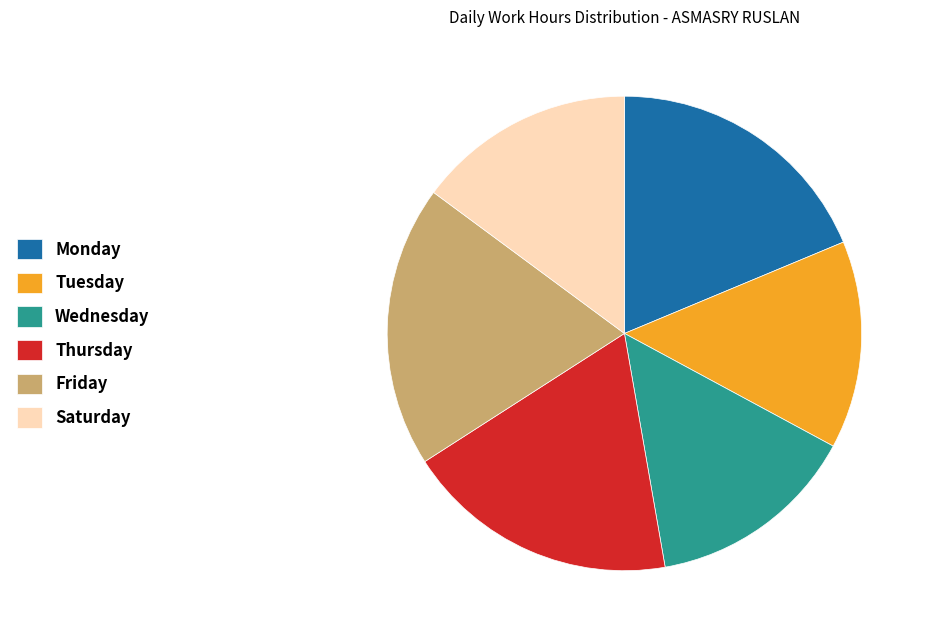

True or false: Monday accounts for 31% of the total.

False